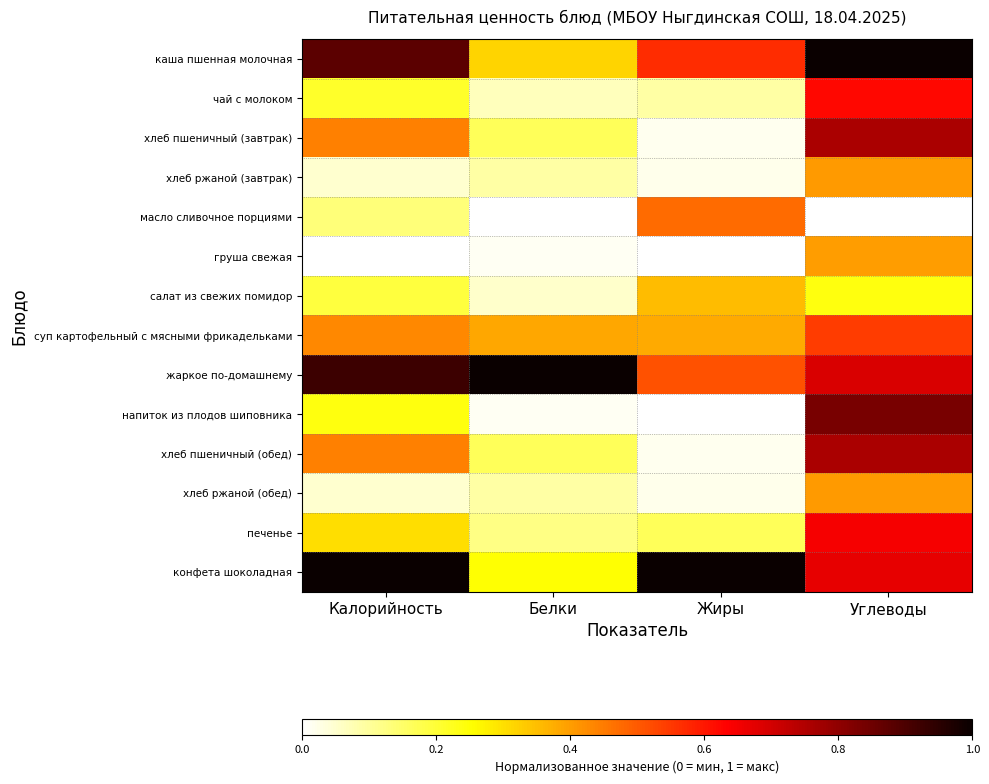

Reading left to right, transcribe all the data shown in this chart.

каша пшенная молочная: Калорийность=0.9	Белки=0.3	Жиры=0.6	Углеводы=1.0
чай с молоком: Калорийность=0.2	Белки=0.1	Жиры=0.1	Углеводы=0.6
хлеб пшеничный (завтрак): Калорийность=0.4	Белки=0.2	Жиры=0.0	Углеводы=0.8
хлеб ржаной (завтрак): Калорийность=0.0	Белки=0.1	Жиры=0.0	Углеводы=0.4
масло сливочное порциями: Калорийность=0.1	Белки=0.0	Жиры=0.5	Углеводы=0.0
груша свежая: Калорийность=0.0	Белки=0.0	Жиры=0.0	Углеводы=0.4
салат из свежих помидор: Калорийность=0.2	Белки=0.1	Жиры=0.4	Углеводы=0.2
суп картофельный с мясными фрикадельками: Калорийность=0.4	Белки=0.4	Жиры=0.4	Углеводы=0.5
жаркое по-домашнему: Калорийность=0.9	Белки=1.0	Жиры=0.5	Углеводы=0.7
напиток из плодов шиповника: Калорийность=0.2	Белки=0.0	Жиры=0.0	Углеводы=0.8
хлеб пшеничный (обед): Калорийность=0.4	Белки=0.2	Жиры=0.0	Углеводы=0.8
хлеб ржаной (обед): Калорийность=0.0	Белки=0.1	Жиры=0.0	Углеводы=0.4
печенье: Калорийность=0.3	Белки=0.1	Жиры=0.2	Углеводы=0.6
конфета шоколадная: Калорийность=1.0	Белки=0.3	Жиры=1.0	Углеводы=0.7